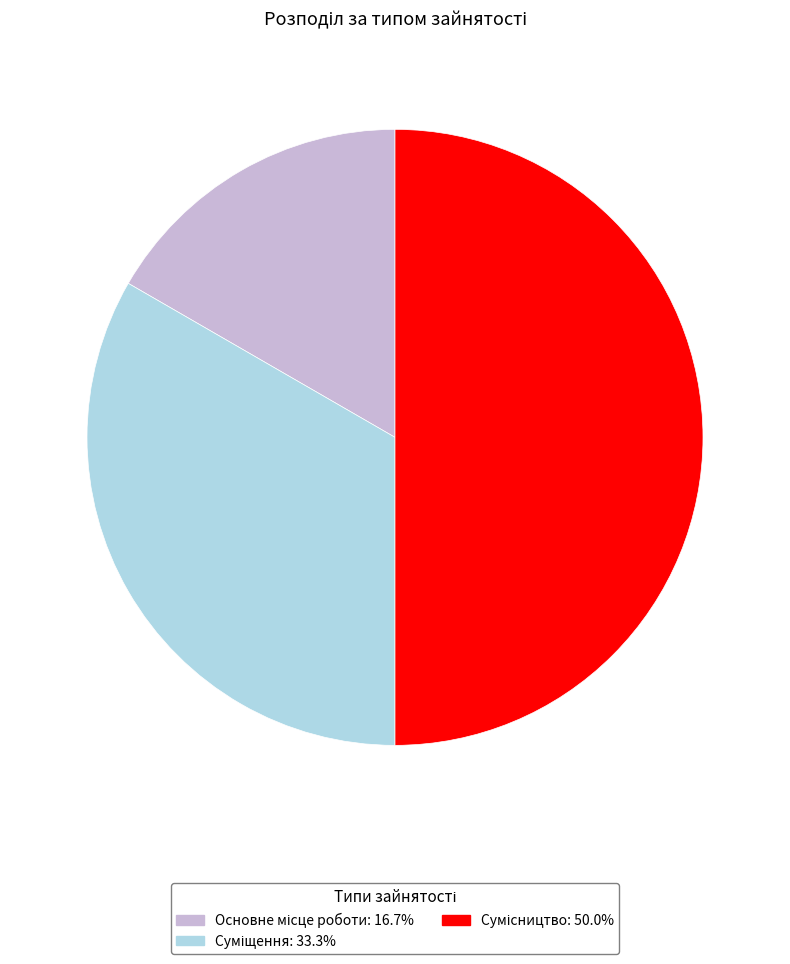

Is the sum of Суміщення and Основне місце роботи greater than half?

No